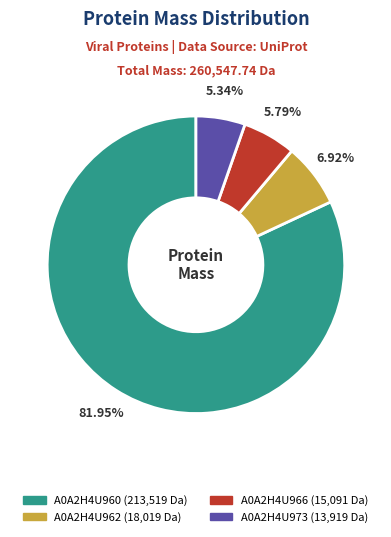

Which category has the biggest portion of the pie?

A0A2H4U960